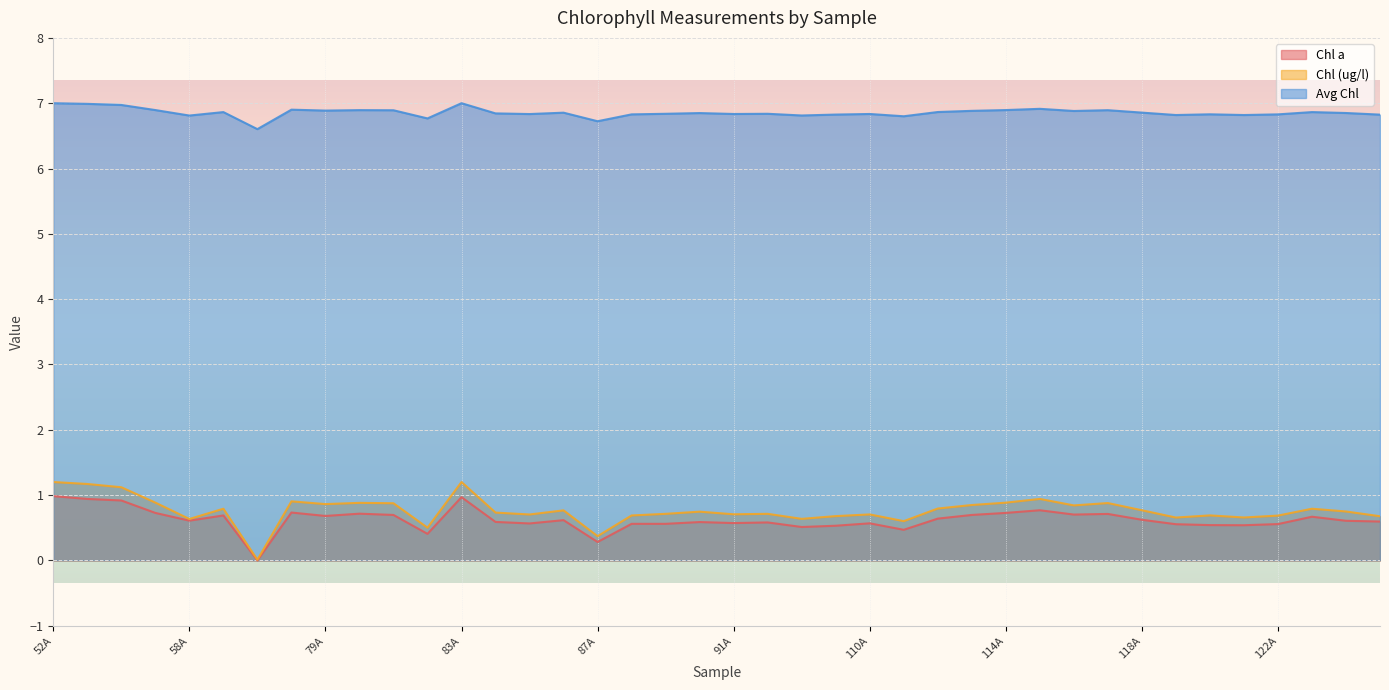

What is the sum of the Avg Chl values at 82A and 123A?

13.6